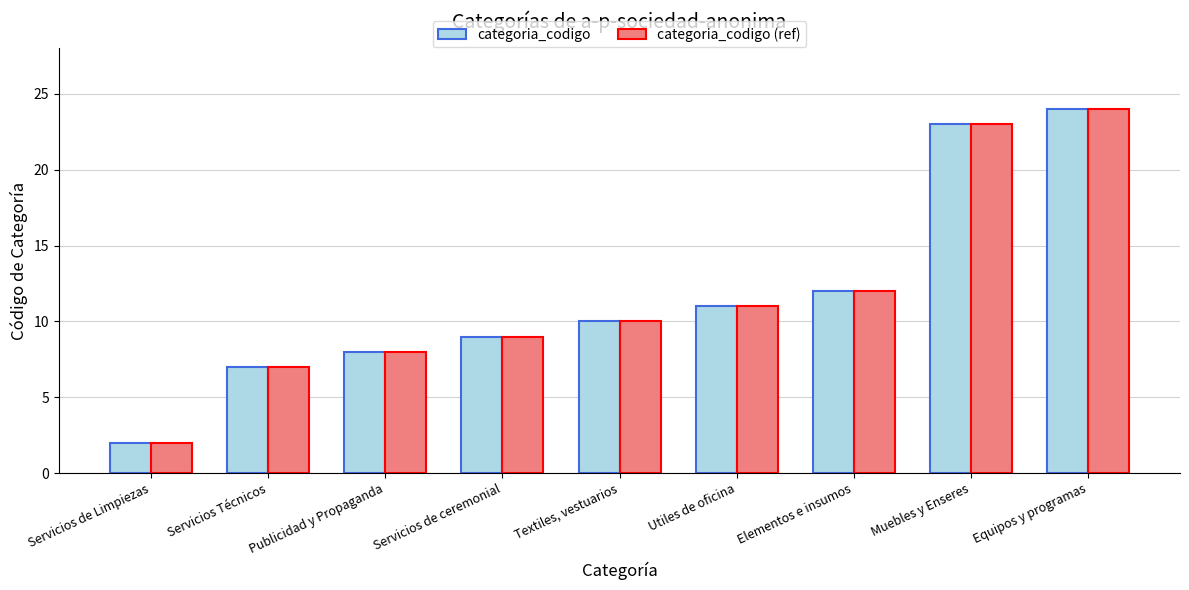

List the labels in order of categoria_codigo value, largest first.

Equipos y programas, Muebles y Enseres, Elementos e insumos, Utiles de oficina, Textiles, vestuarios, Servicios de ceremonial, Publicidad y Propaganda, Servicios Técnicos, Servicios de Limpiezas